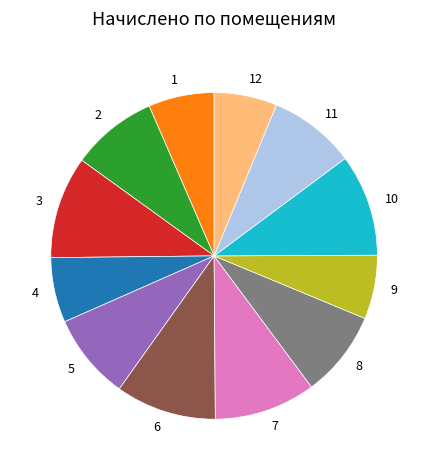

True or false: 6 accounts for 1% of the total.

False